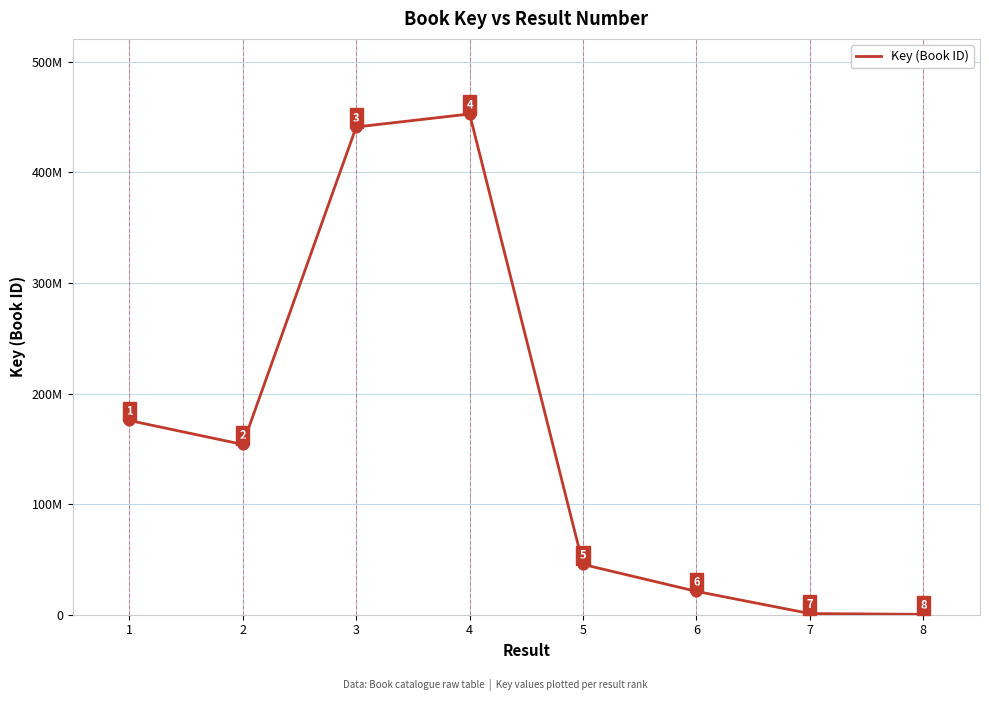

What is the change in value from 5 to 7?

-44422656